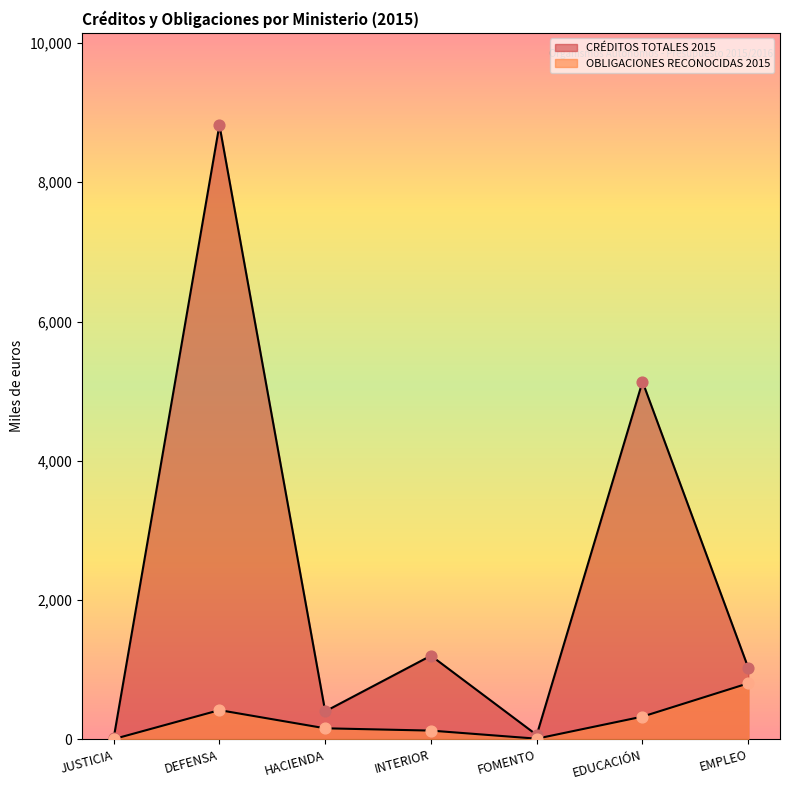

At how many categories does at least one series exceed 3579?

2